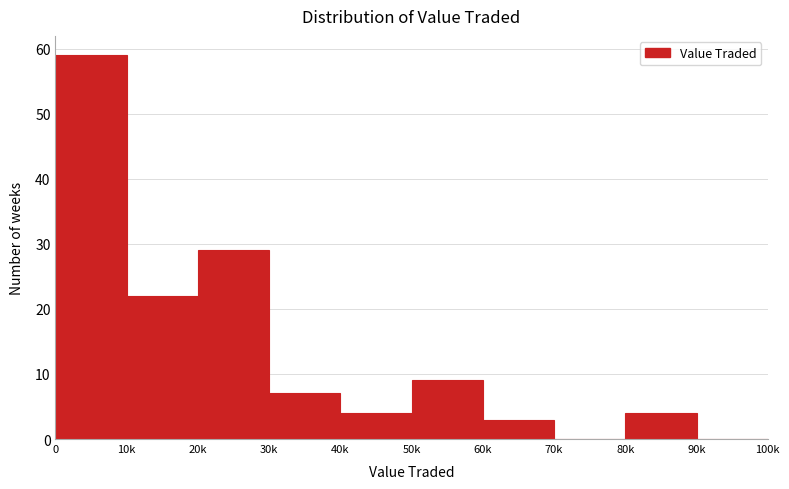

Reading left to right, extract all data points from this chart.

0=59	10k=22	20k=29	30k=7	40k=4	50k=9	60k=3	70k=0	80k=4	90k=0